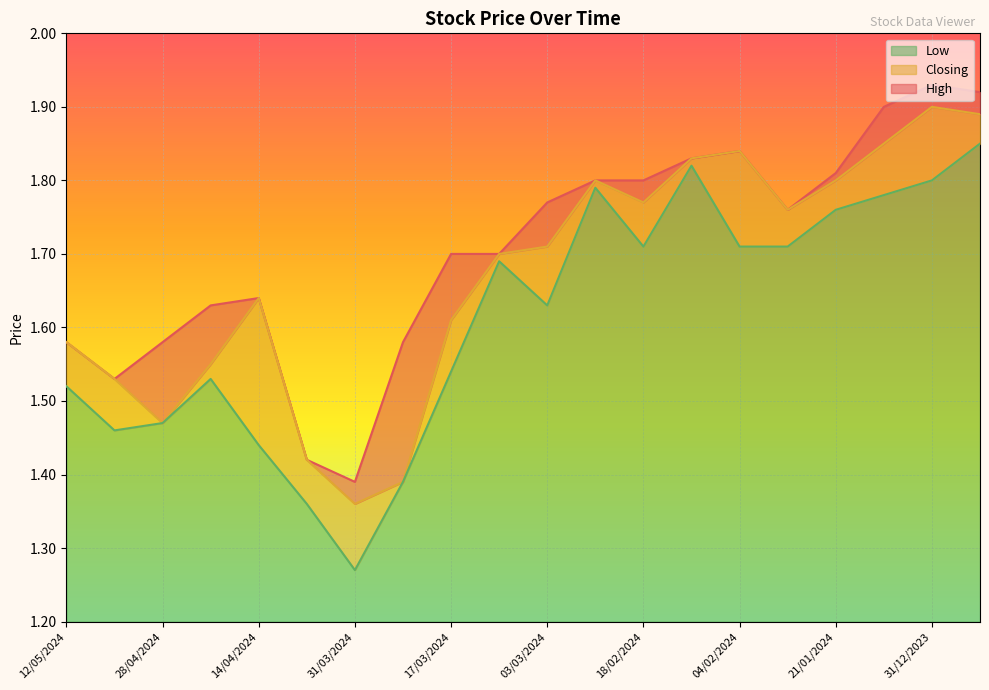

What position from the right is 17/03/2024?

12